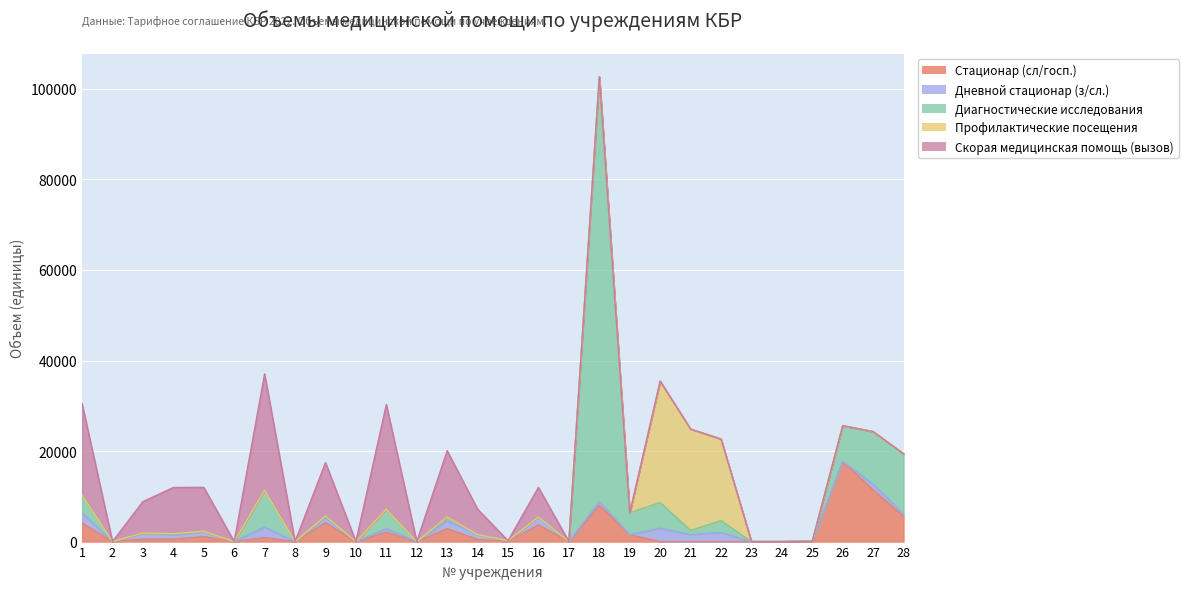

What is the difference between the highest and lowest values at 1?

20112